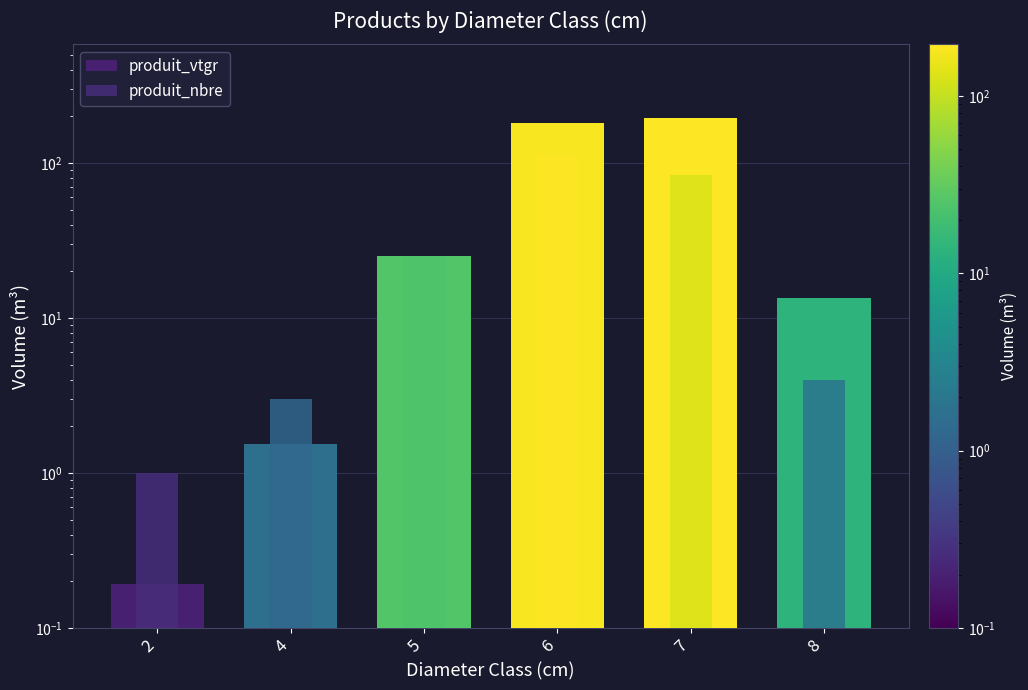

List the series in order of their overall mean, highest first.

produit_vtgr, produit_nbre